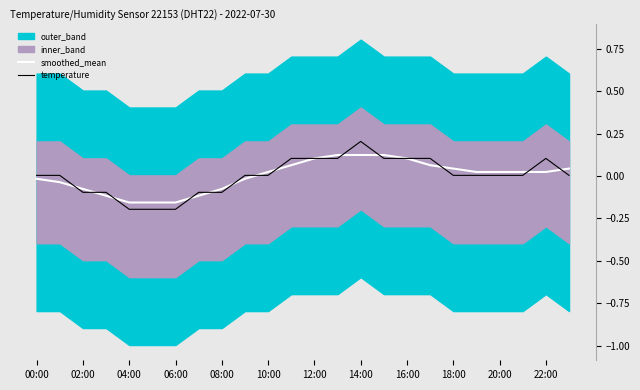

The temperature series shows 0.2 at 14:00. True or false?

True